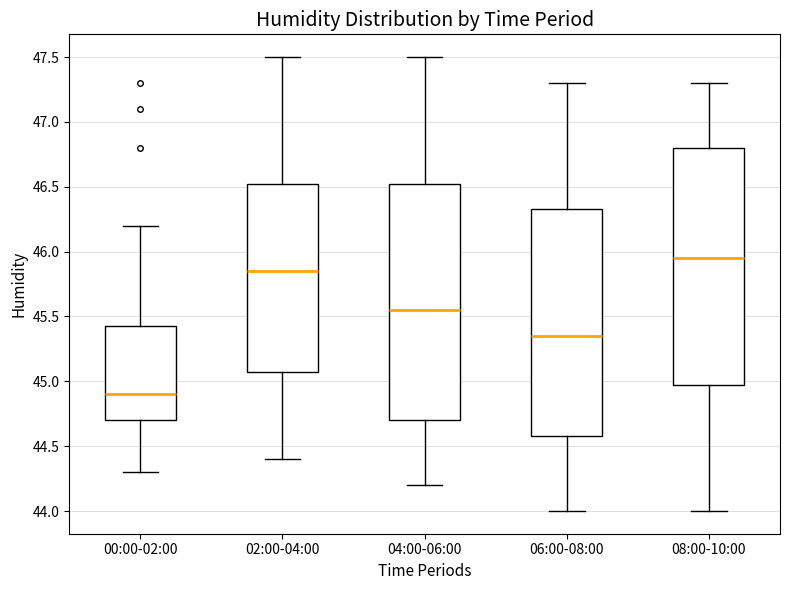

Reading left to right, read every box against the y-axis: the position of its median line, the range the box covers, and the ends of its whiskers. The values are not printed on the chart, so give them approximately, as read against the axis.

00:00-02:00: median 44.90, box 44.70 to 45.45, whiskers 44.30 to 46.20
02:00-04:00: median 45.85, box 45.10 to 46.55, whiskers 44.40 to 47.50
04:00-06:00: median 45.55, box 44.70 to 46.55, whiskers 44.20 to 47.50
06:00-08:00: median 45.35, box 44.60 to 46.35, whiskers 44.00 to 47.30
08:00-10:00: median 45.95, box 45.00 to 46.80, whiskers 44.00 to 47.30